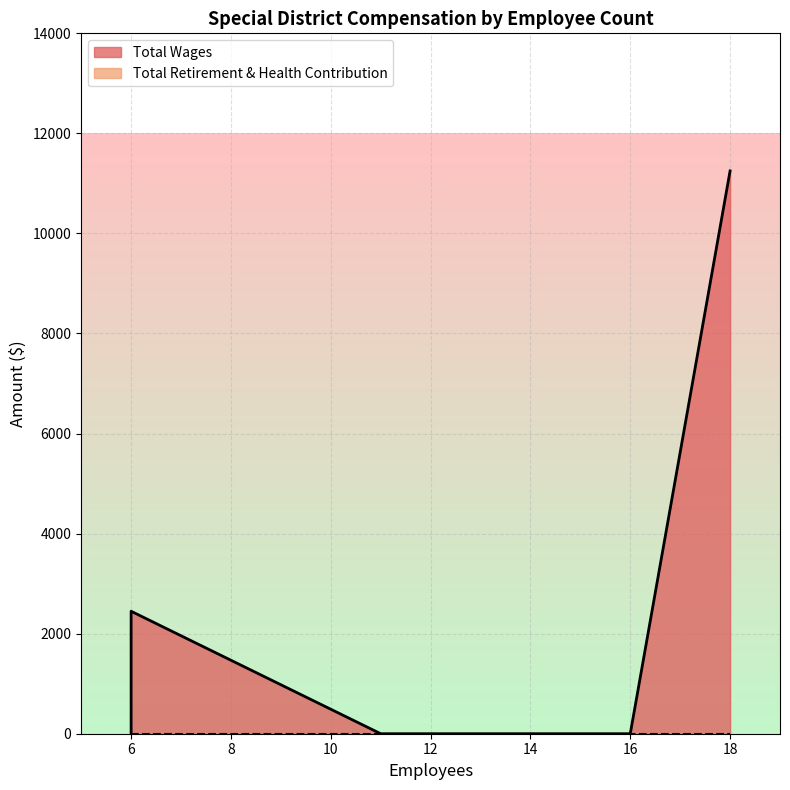

How many values in Total Wages are above zero?

2